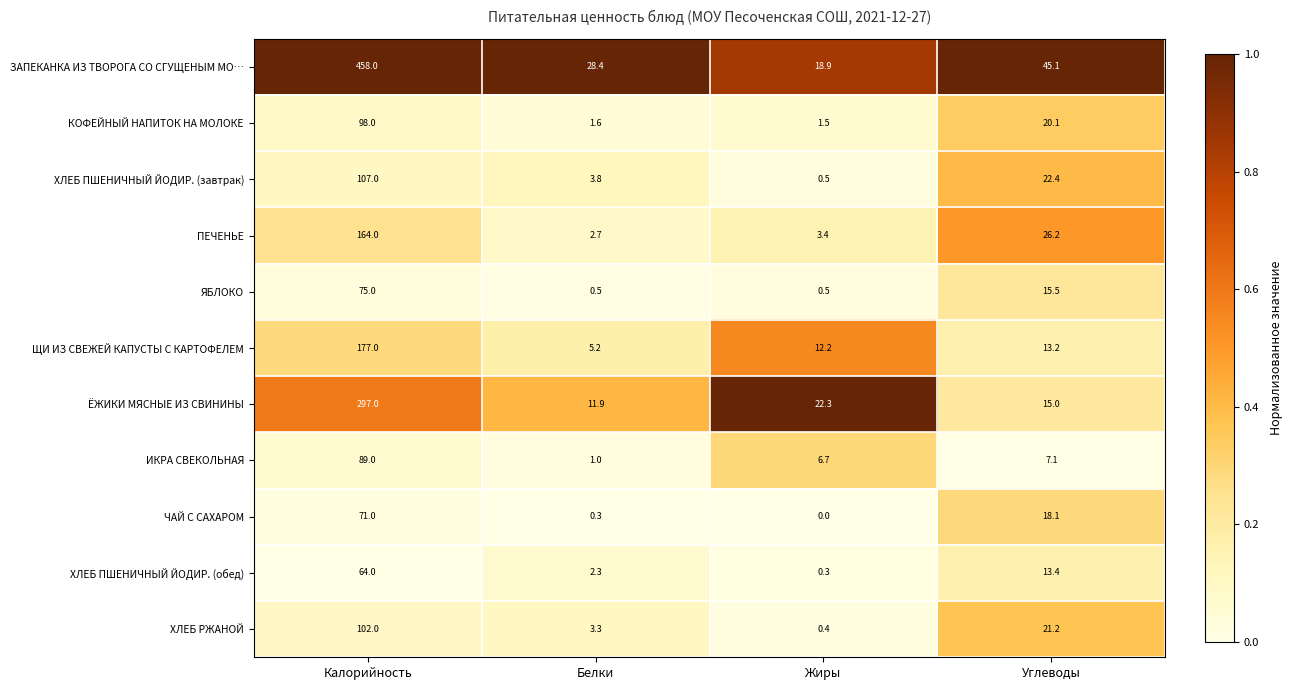

What is the total value across all series at Белки?

61.0